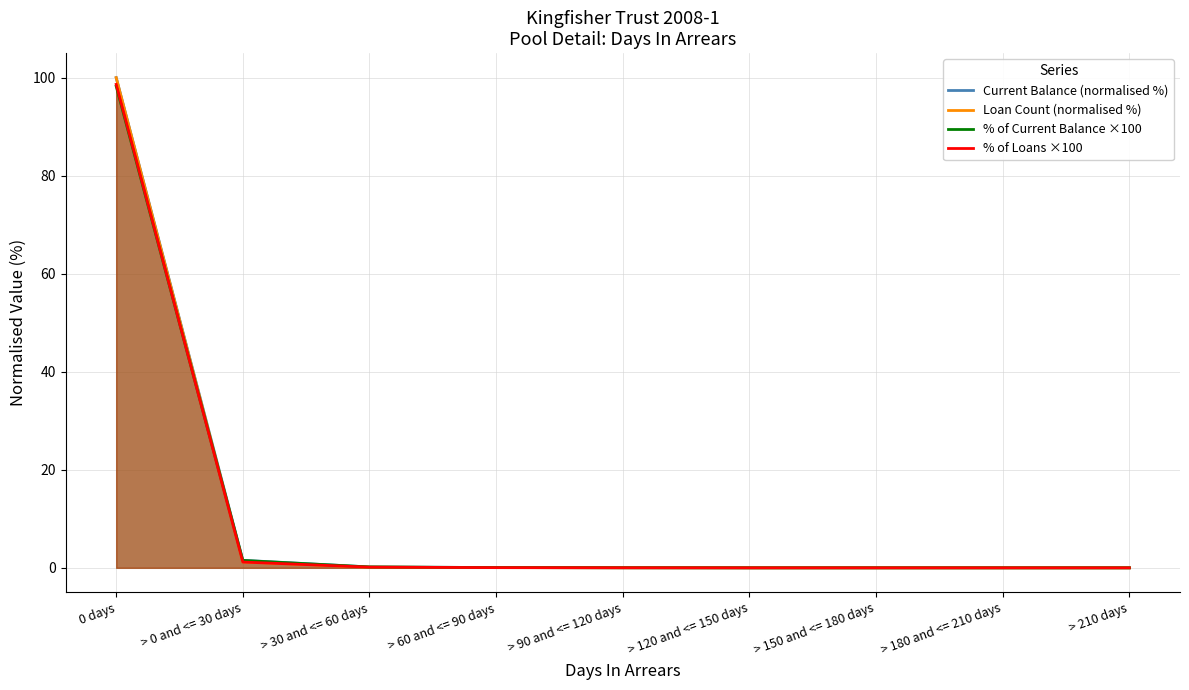

List the labels in order of Loan Count (normalised %) value, smallest first.

> 120 and <= 150 days, > 150 and <= 180 days, > 180 and <= 210 days, > 210 days, > 90 and <= 120 days, > 60 and <= 90 days, > 30 and <= 60 days, > 0 and <= 30 days, 0 days